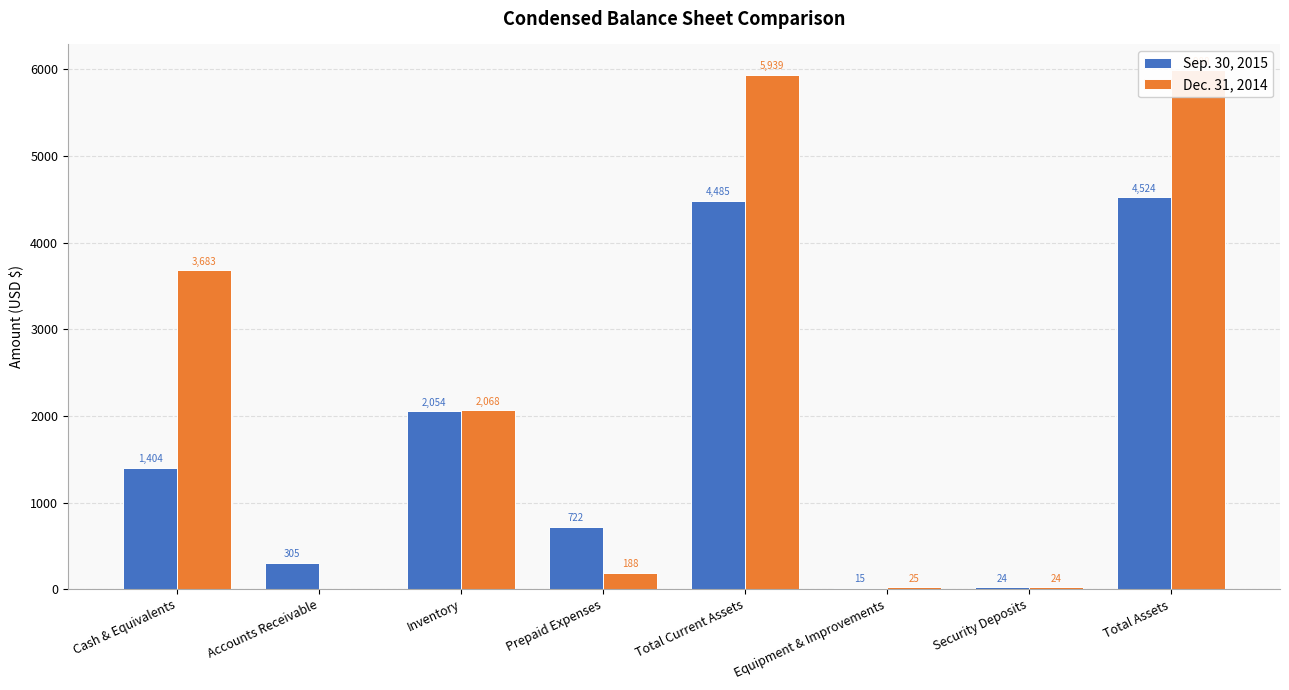

At which label does Sep. 30, 2015 reach its peak?

Total Assets